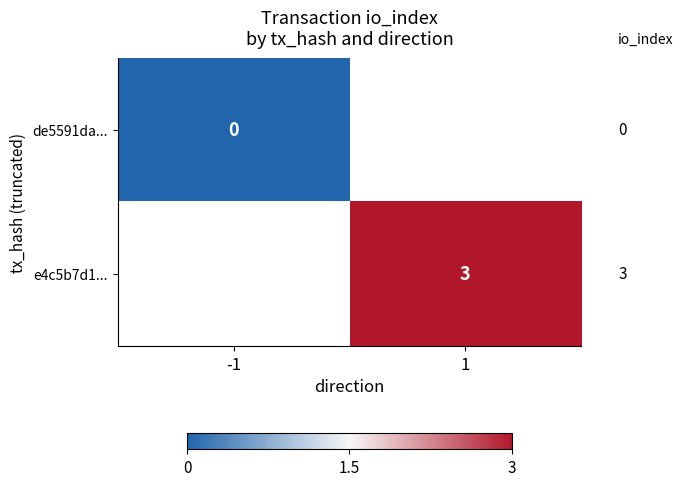

The value of e4c5b7d1... at 1 is 3. True or false?

True